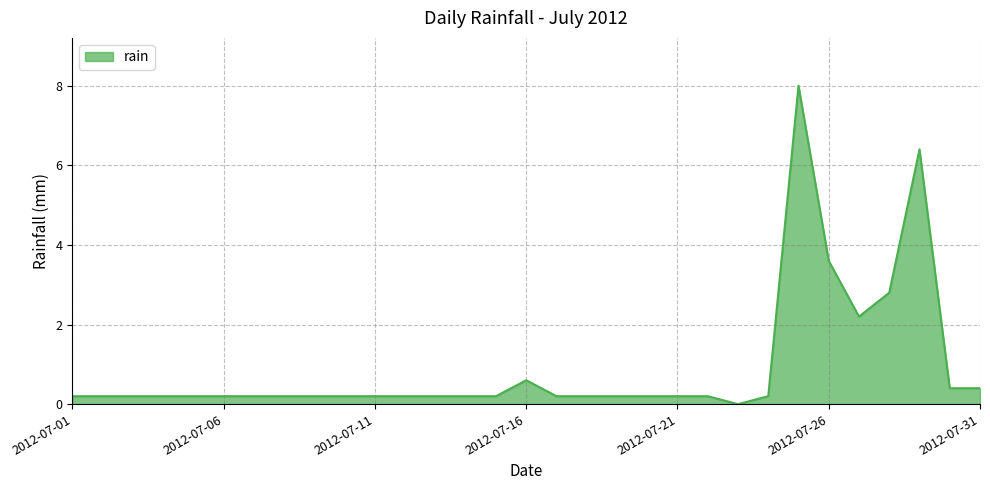

Does the chart have visible grid lines?

Yes